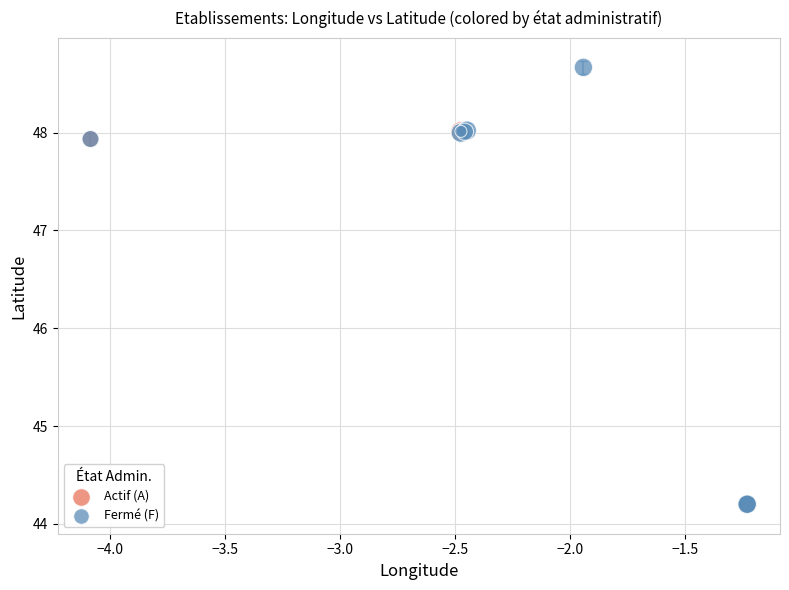

Which series reaches the minimum Y coordinate?

Fermé (F)